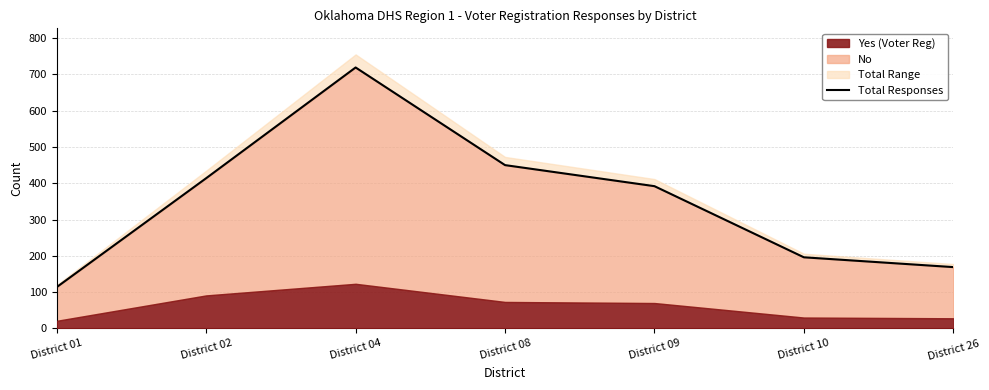

What is the difference between the maximum and minimum values?

605